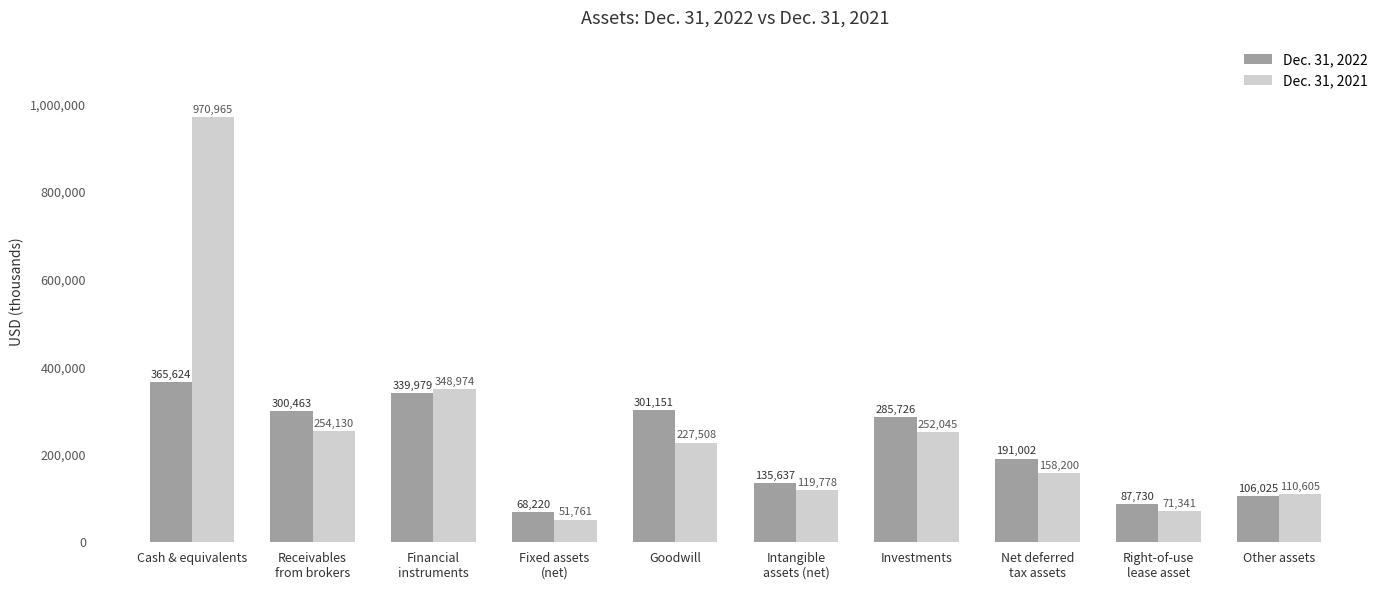

What is the label of the 3rd bar from the right?

Net deferred
tax assets